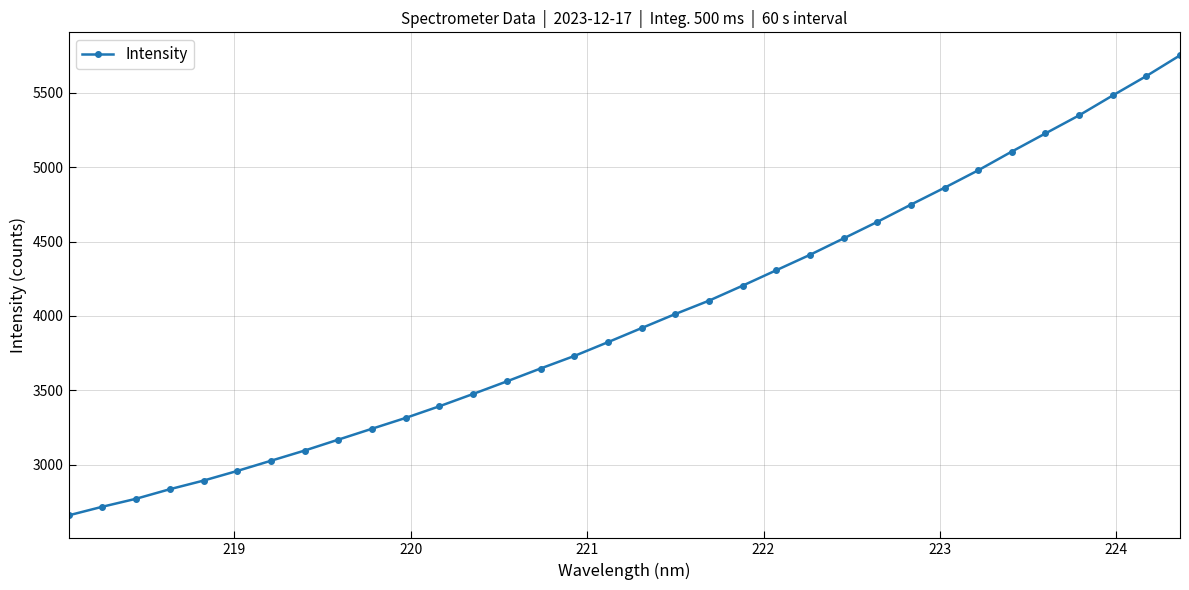

Does the chart display data point markers on the line(s)?

Yes